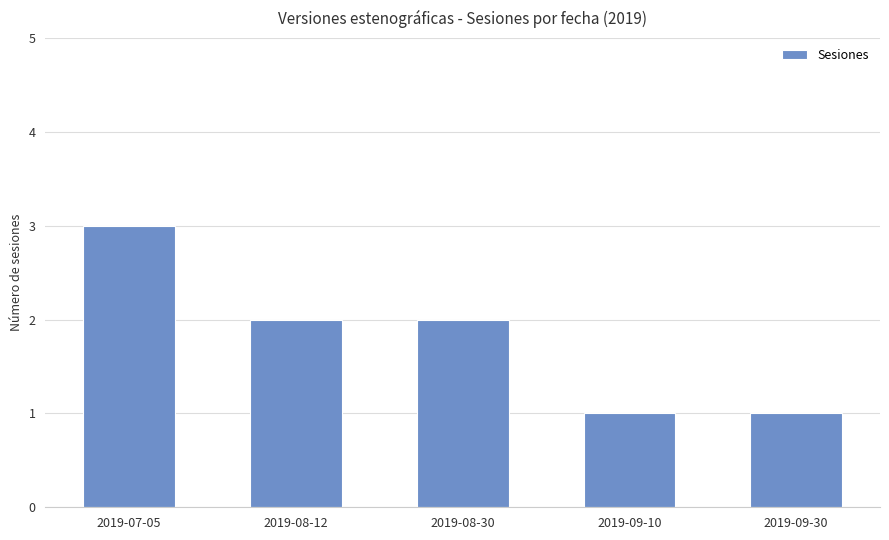

The chart shows a value of 2 at 2019-09-10. True or false?

False